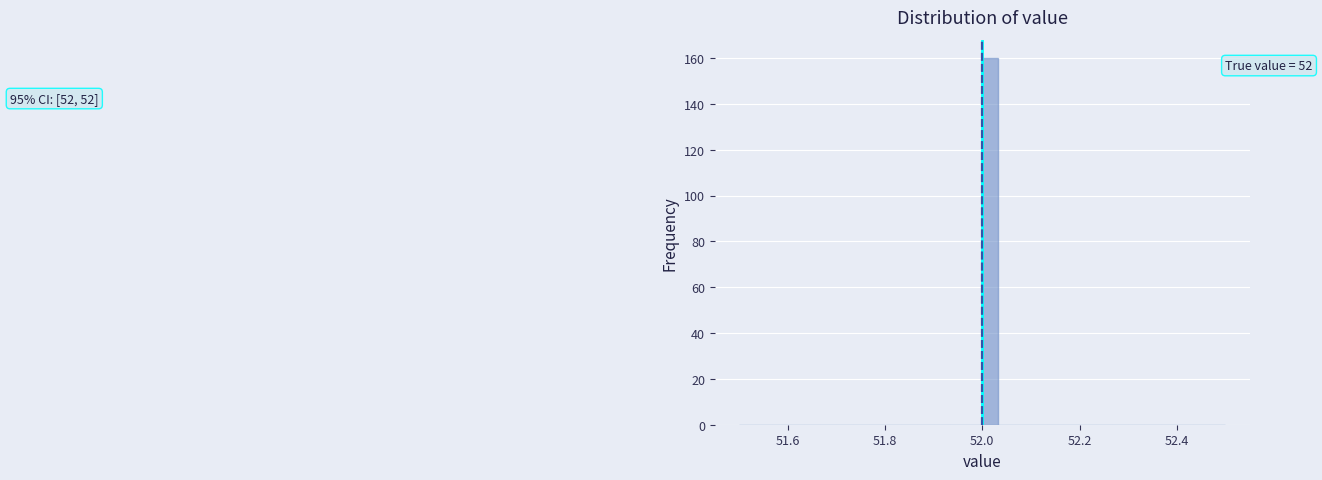

Read against the x-axis, roughly where is the centre of the tallest bar?

52.02